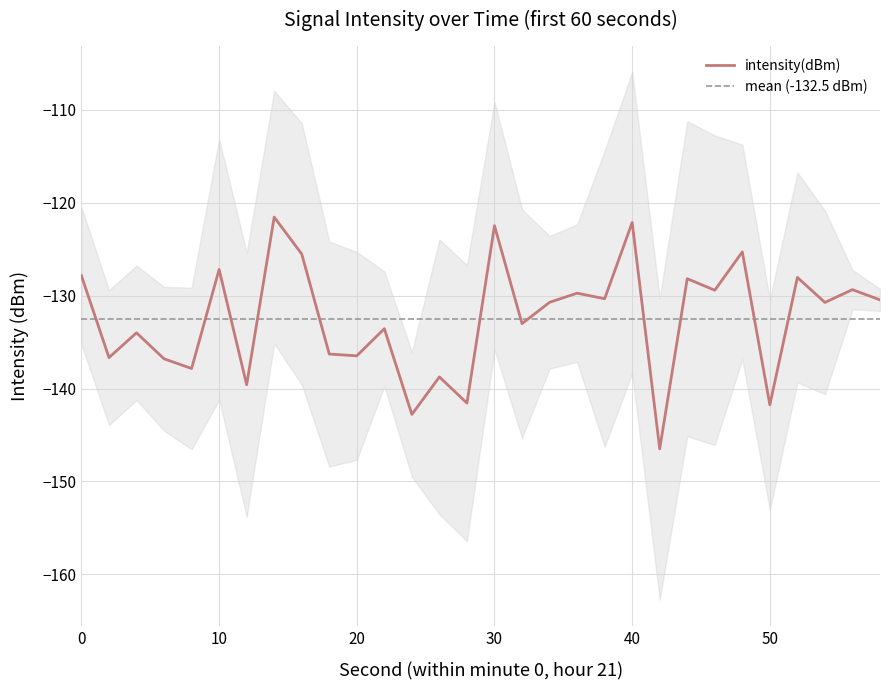

List the labels in order of value, largest first.

14, 40, 30, 48, 16, 10, 0, 52, 44, 56, 46, 36, 38, 58, 34, 54, 32, 22, 4, 18, 20, 2, 6, 8, 26, 12, 28, 50, 24, 42